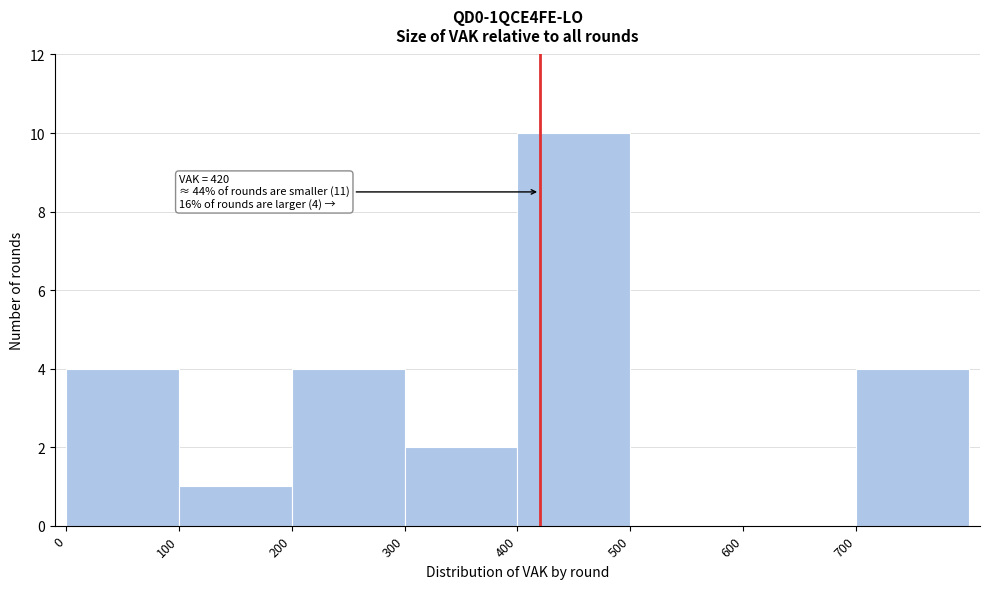

Over which range of the x-axis is the bar tallest?

400 to 500